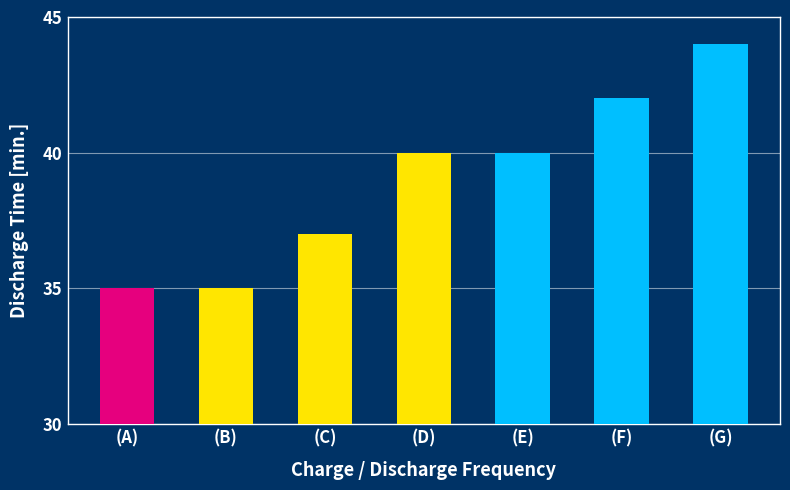

What is the average value?

39